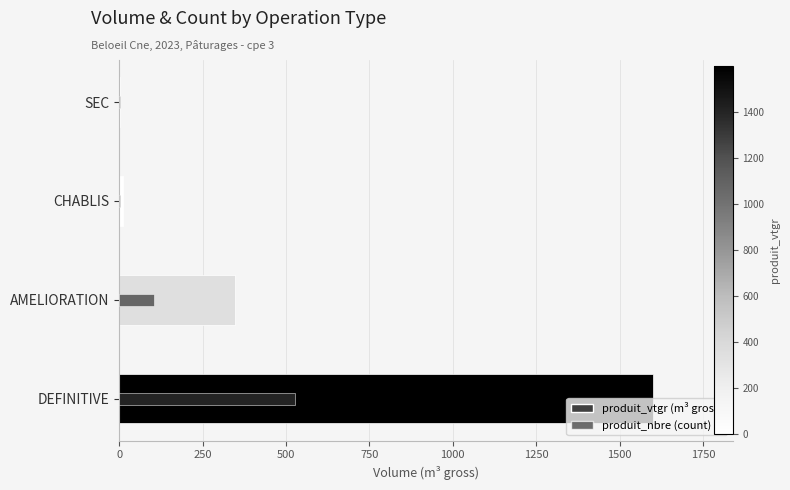

How many data points in produit_nbre (count) are less than 91?

2